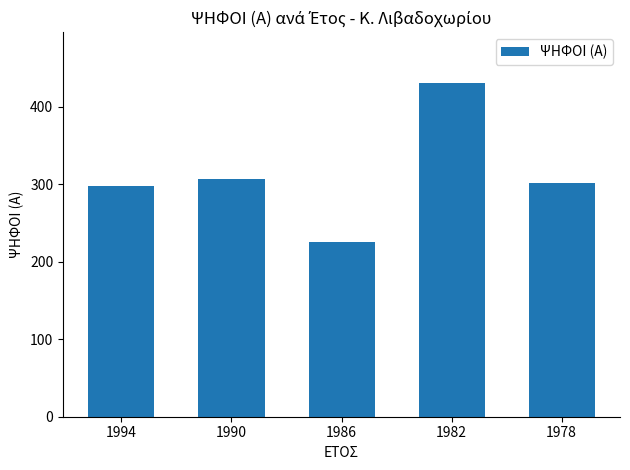

Reading left to right, list all the values displayed in this chart.

1994=298	1990=307	1986=225	1982=431	1978=302